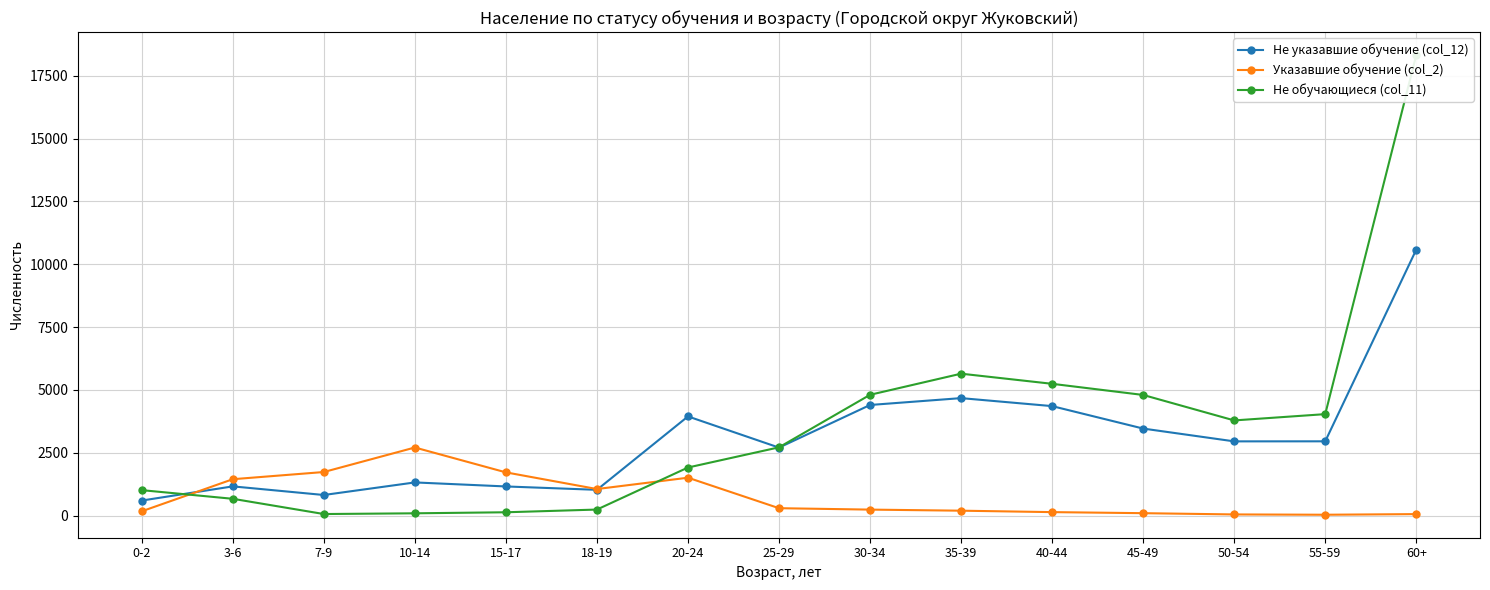

Which series has the widest spread of values?

Не обучающиеся (col_11)